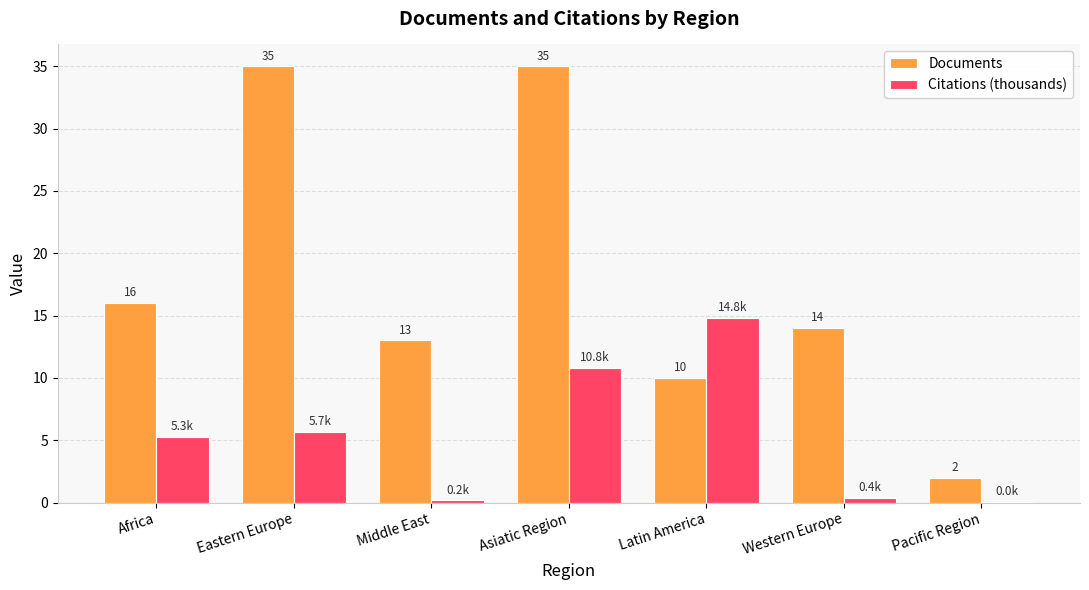

What is the sum of the Citations (thousands) values at Middle East and Latin America?

15.0